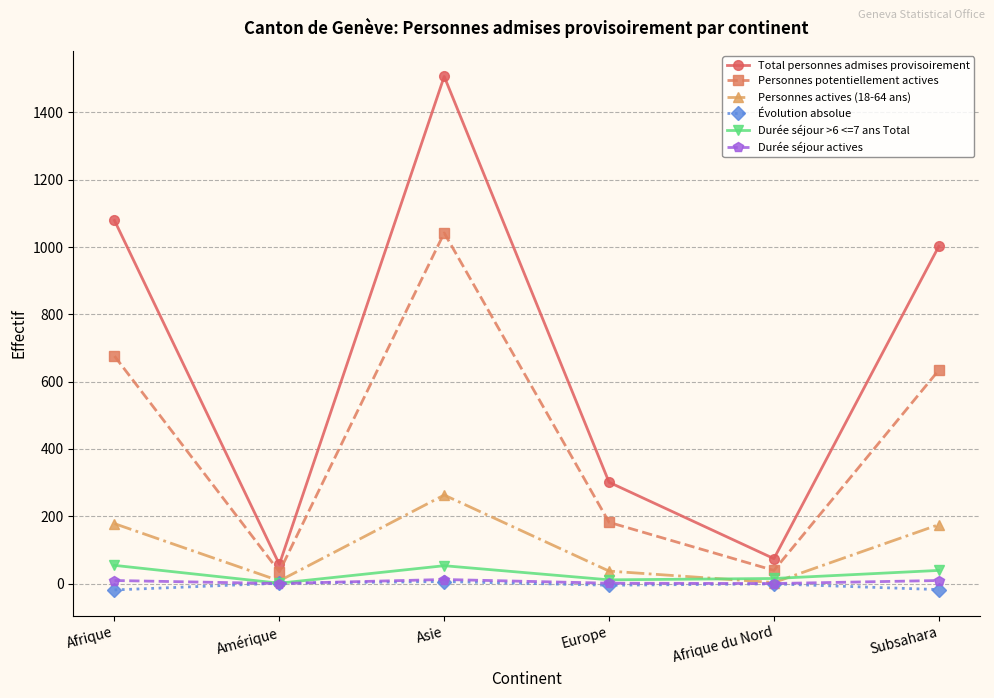

At which label is Personnes potentiellement actives closest to 538?

Subsahara